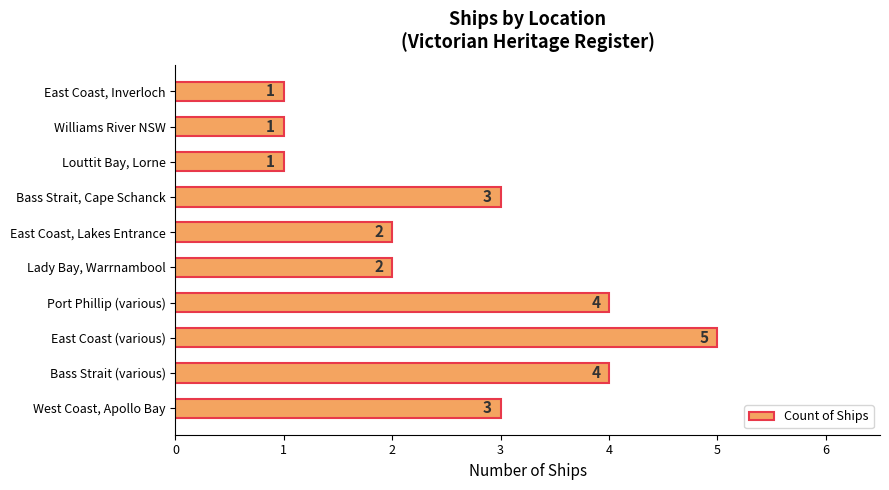

What is the ratio of the value at Lady Bay, Warrnambool to the value at Port Phillip (various)?

0.5